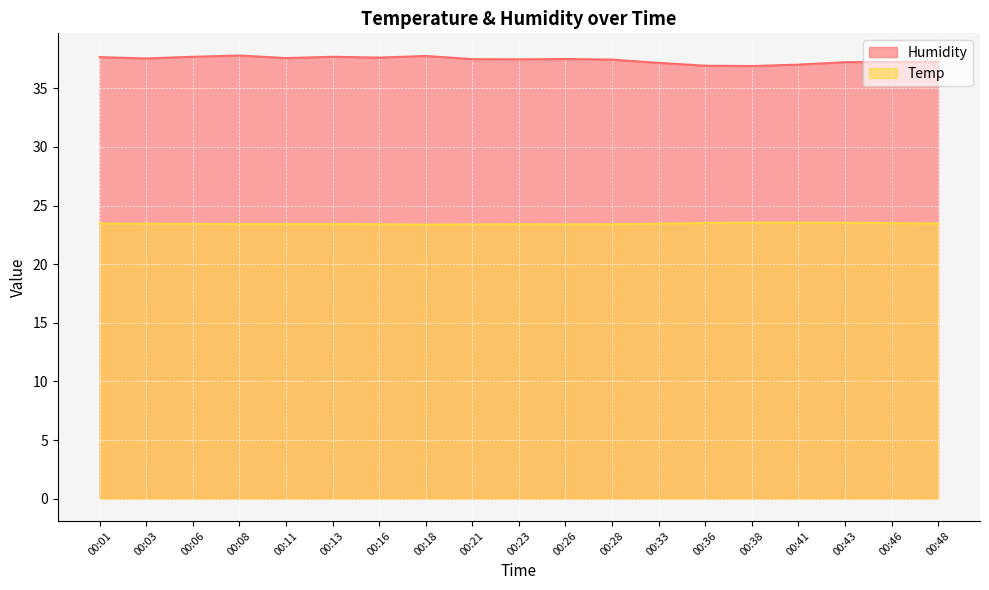

The value of Temp at 00:46 is 10.0. True or false?

False